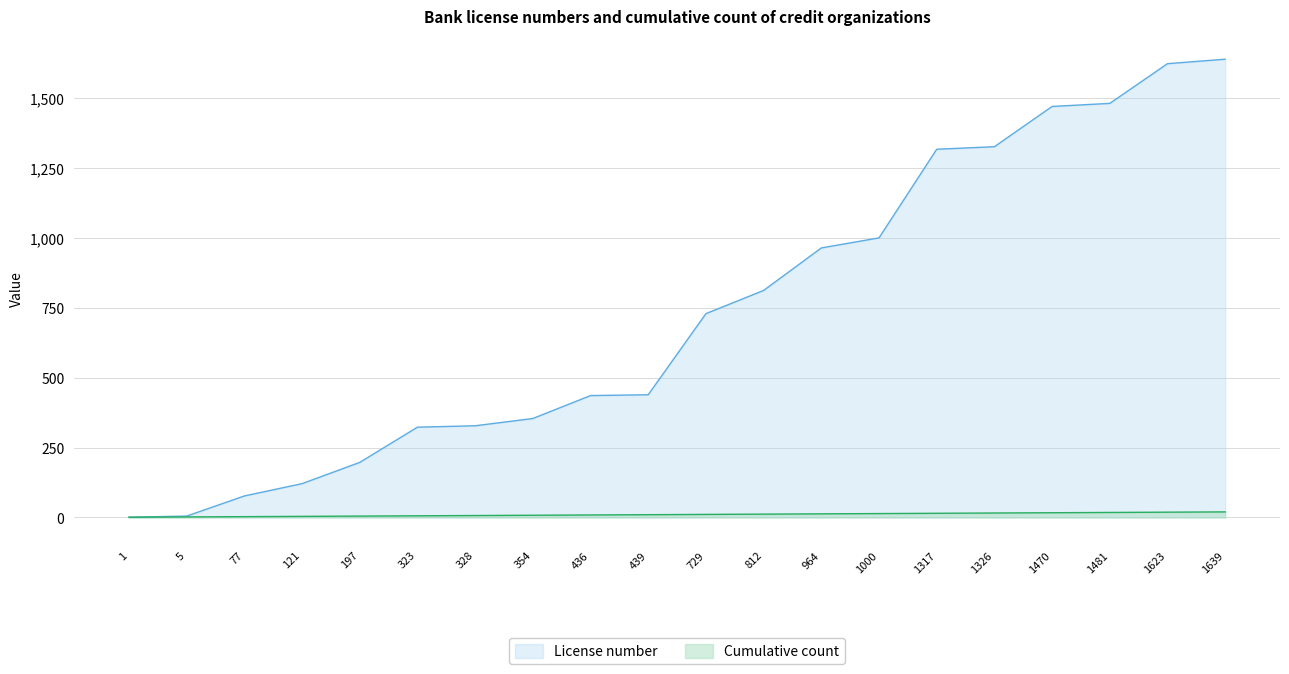

What is the average value of the Cumulative count series?

10